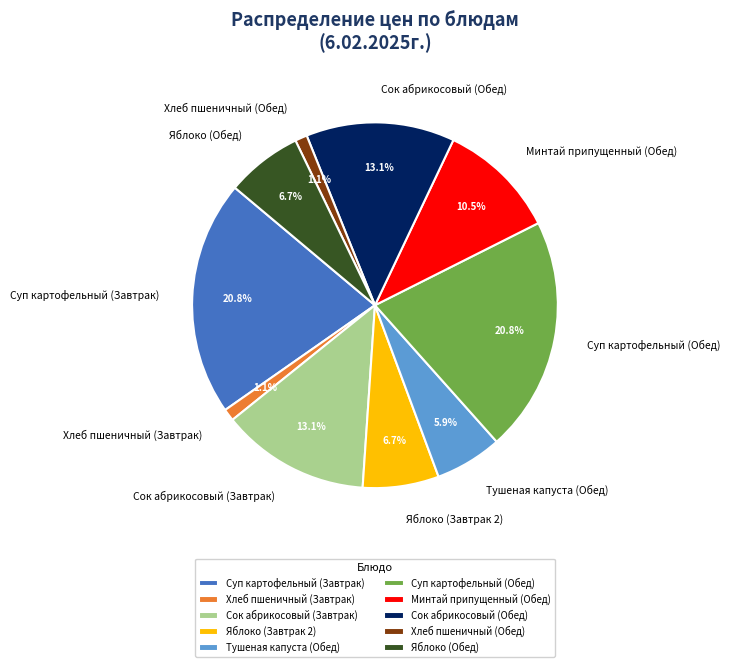

How many segments does this pie chart have?

10